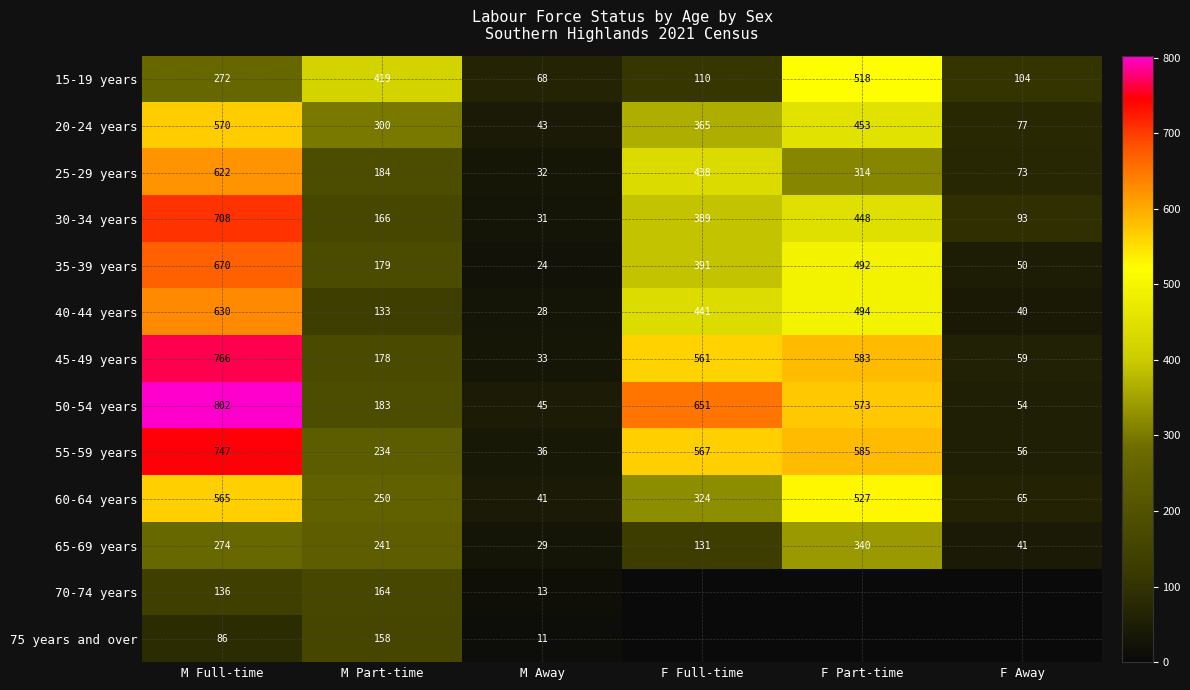

At which label does 20-24 years reach its peak?

M Full-time